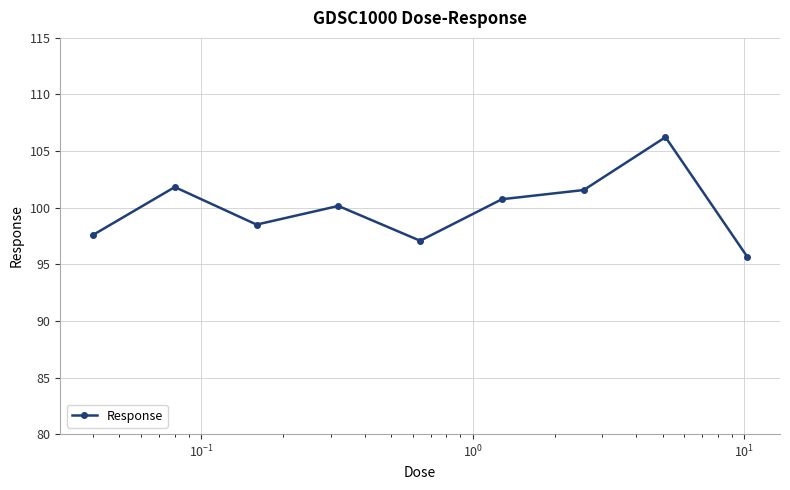

What is the value of the 2nd point from the left?

101.8